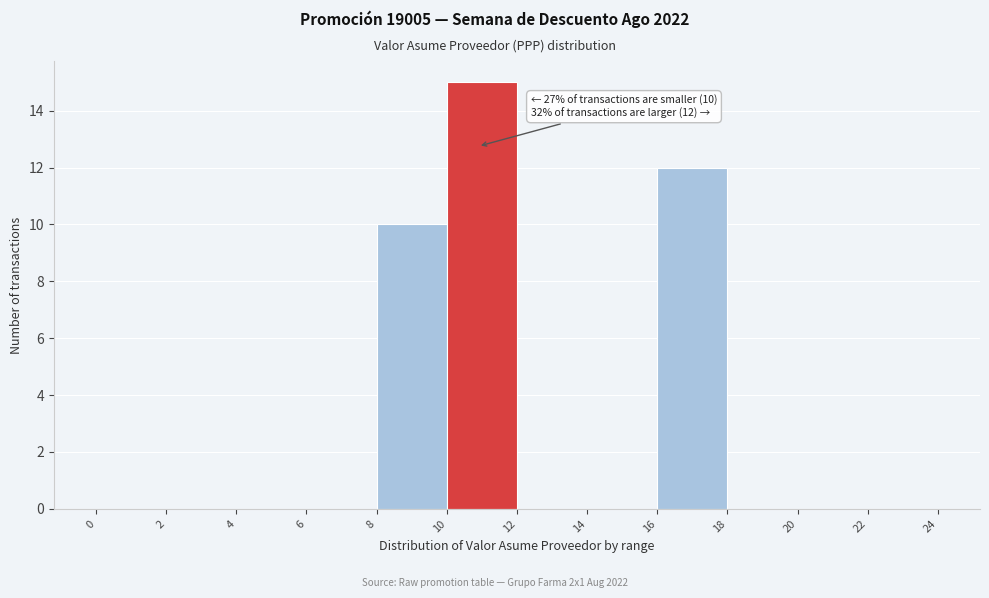

Over which range of the x-axis is the bar tallest?

10 to 12